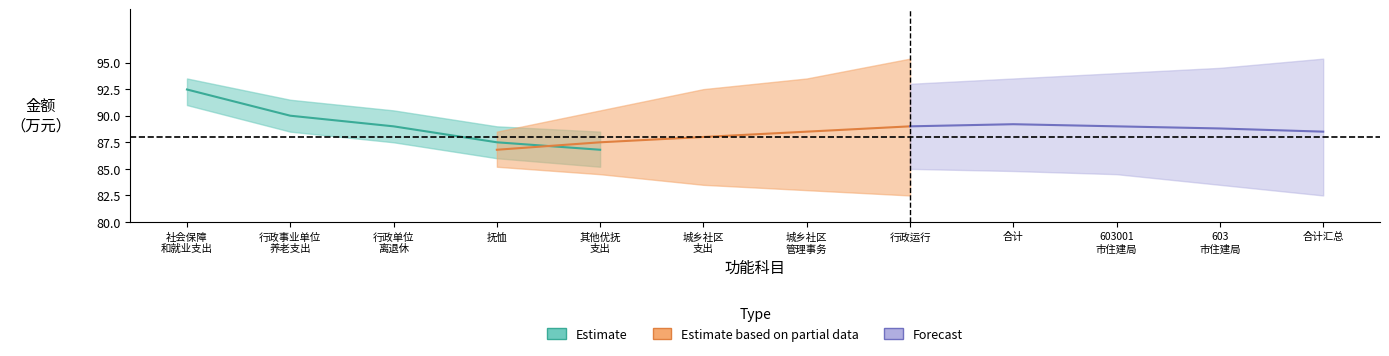

What is the difference between the maximum and second lowest values in the Estimate series?

5.0